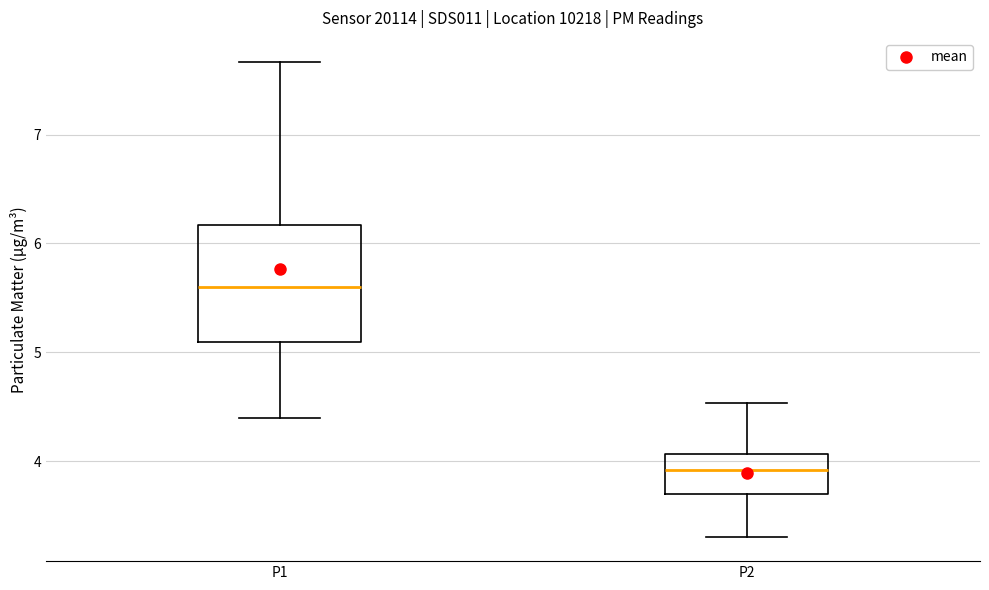

Which box's median line is the lowest?

P2